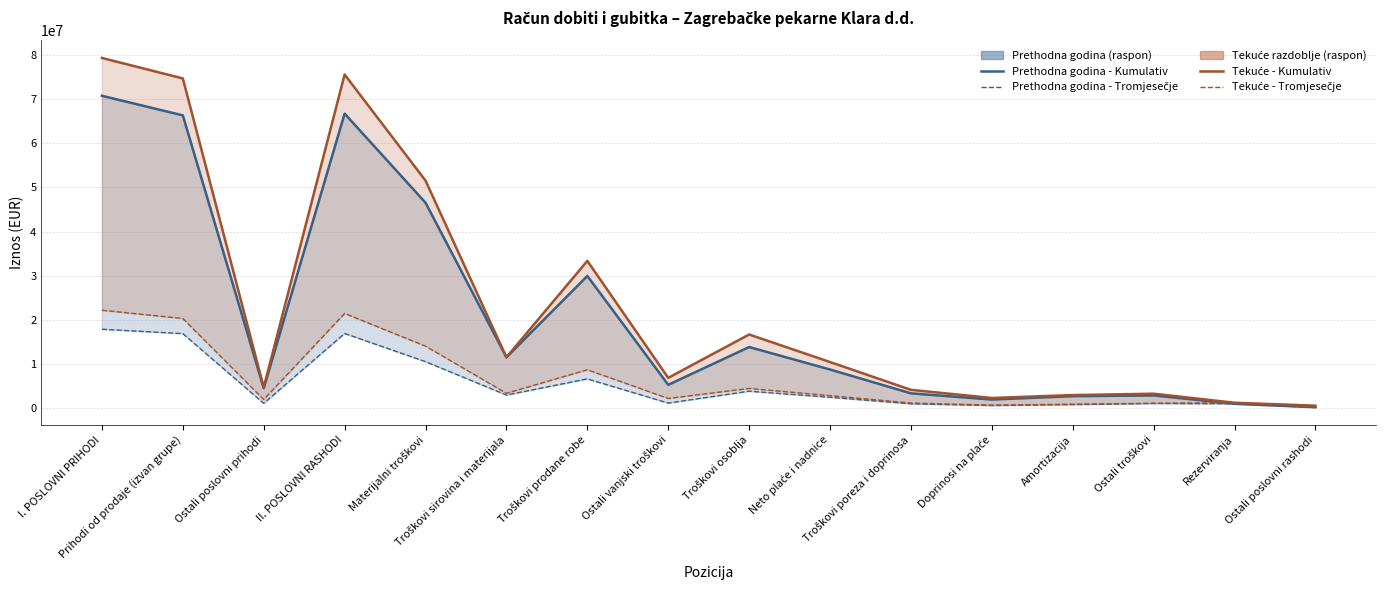

Reading left to right, extract all data points from this chart.

Prethodna godina - Kumulativ: I. POSLOVNI PRIHODI=70819256	Prihodi od prodaje (izvan grupe)=66372555	Ostali poslovni prihodi=4413481	II. POSLOVNI RASHODI=66765807	Materijalni troškovi=46535870	Troškovi sirovina i materijala=11442438	Troškovi prodane robe=29906182	Ostali vanjski troškovi=5187250	Troškovi osoblja=13769919	Neto plaće i nadnice=8666392	Troškovi poreza i doprinosa=3255852	Doprinosi na plaće=1847675	Amortizacija=2617231	Ostali troškovi=2782689	Rezerviranja=882815	Ostali poslovni rashodi=125407
Prethodna godina - Tromjesečje: I. POSLOVNI PRIHODI=17810065	Prihodi od prodaje (izvan grupe)=16813327	Ostali poslovni prihodi=983647	II. POSLOVNI RASHODI=16847239	Materijalni troškovi=10452338	Troškovi sirovina i materijala=2870803	Troškovi prodane robe=6535545	Ostali vanjski troškovi=1045990	Troškovi osoblja=3741078	Neto plaće i nadnice=2360135	Troškovi poreza i doprinosa=883489	Doprinosi na plaće=497454	Amortizacija=707650	Ostali troškovi=965643	Rezerviranja=882815	Ostali poslovni rashodi=36506
Tekuće - Kumulativ: I. POSLOVNI PRIHODI=79409236	Prihodi od prodaje (izvan grupe)=74753880	Ostali poslovni prihodi=4599633	II. POSLOVNI RASHODI=75642123	Materijalni troškovi=51555552	Troškovi sirovina i materijala=11448425	Troškovi prodane robe=33332512	Ostali vanjski troškovi=6774615	Troškovi osoblja=16616219	Neto plaće i nadnice=10363244	Troškovi poreza i doprinosa=4051160	Doprinosi na plaće=2201815	Amortizacija=2866546	Ostali troškovi=3171771	Rezerviranja=1117495	Ostali poslovni rashodi=456807
Tekuće - Tromjesečje: I. POSLOVNI PRIHODI=22118858	Prihodi od prodaje (izvan grupe)=20250007	Ostali poslovni prihodi=1847796	II. POSLOVNI RASHODI=21393682	Materijalni troškovi=13974291	Troškovi sirovina i materijala=3268086	Troškovi prodane robe=8609902	Ostali vanjski troškovi=2096303	Troškovi osoblja=4365558	Neto plaće i nadnice=2732010	Troškovi poreza i doprinosa=1055641	Doprinosi na plaće=577907	Amortizacija=794692	Ostali troškovi=1004551	Rezerviranja=1117495	Ostali poslovni rashodi=186043